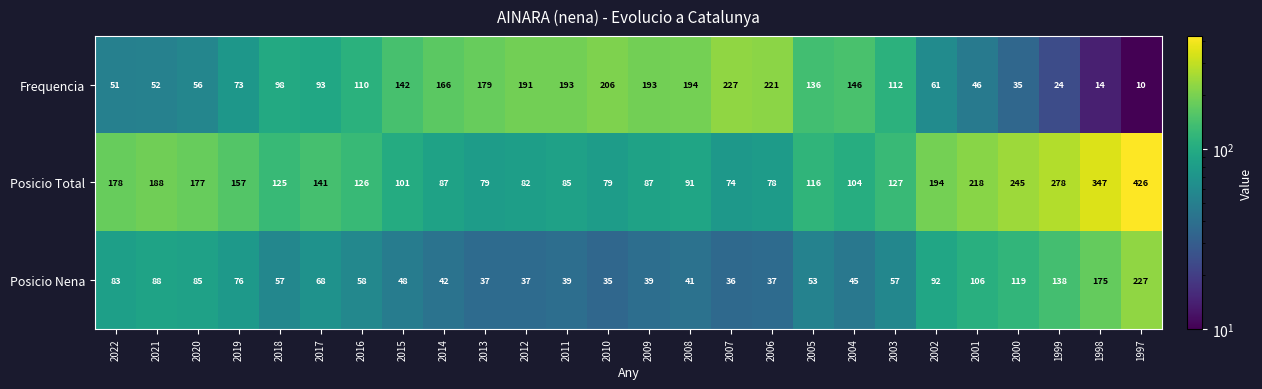

Rank the series at 2018 from lowest to highest value.

Posicio Nena, Frequencia, Posicio Total